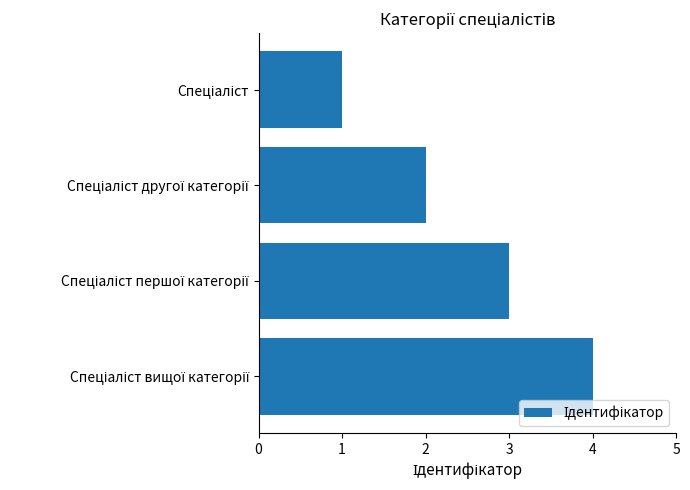

What is the greatest value displayed?

4